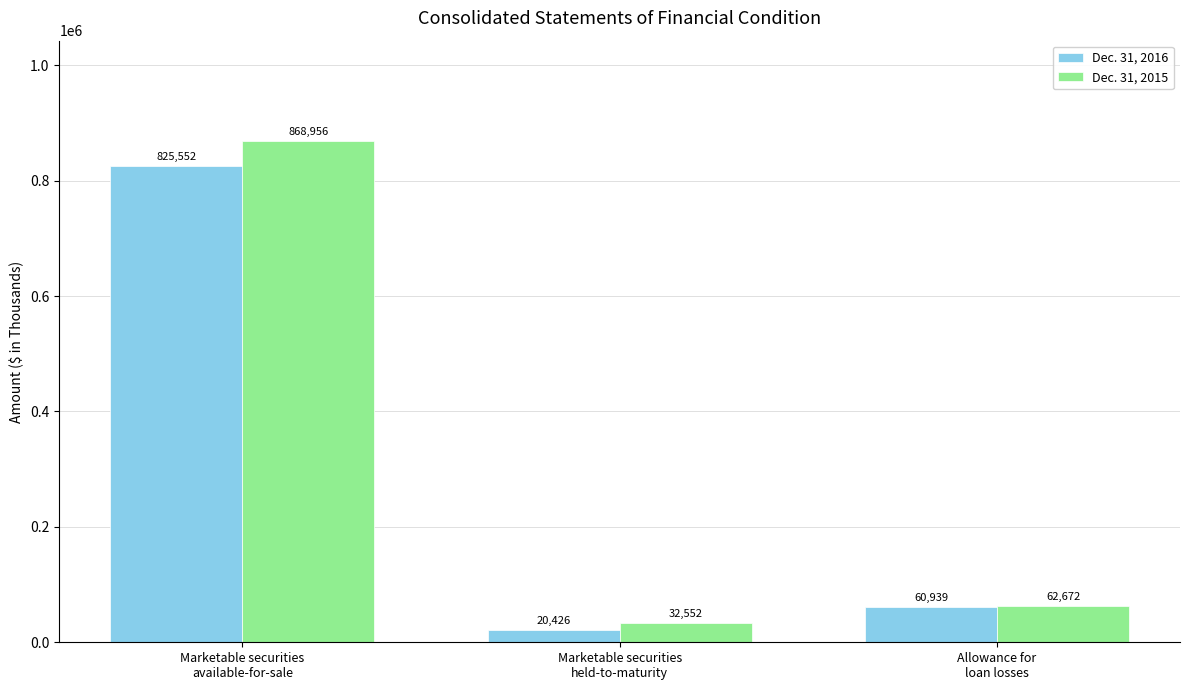

At which category is the sum across all series the highest?

Marketable securities
available-for-sale